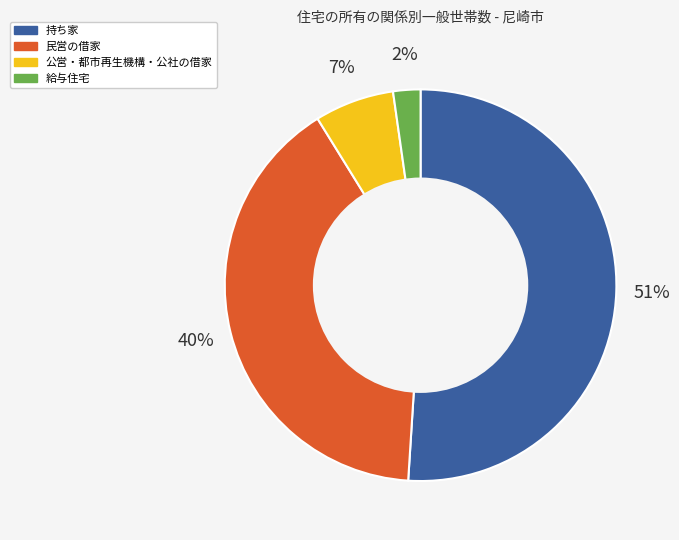

Is it true that 給与住宅 is 2% of the pie?

True